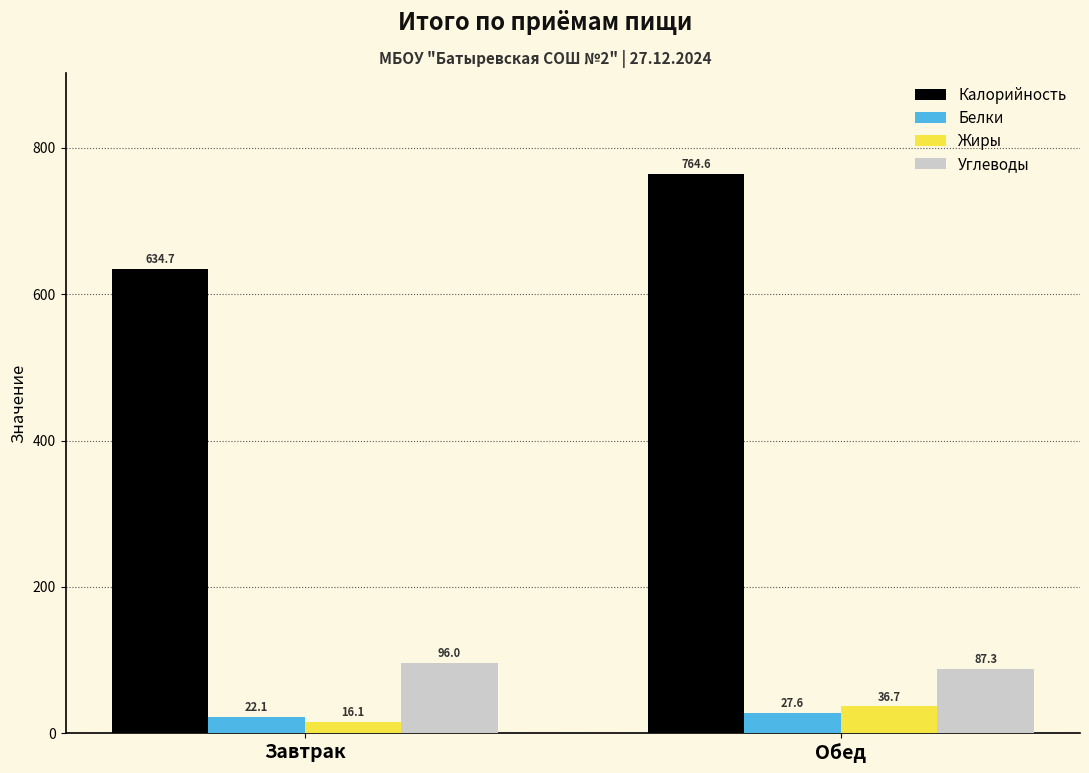

At which category does the chart reach its minimum across all series?

Завтрак